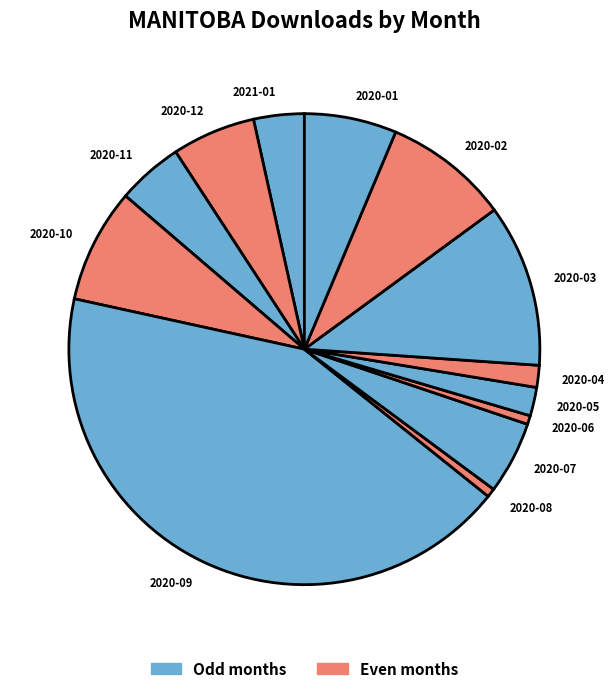

Which has a higher value, 2020-04 or 2020-09?

2020-09